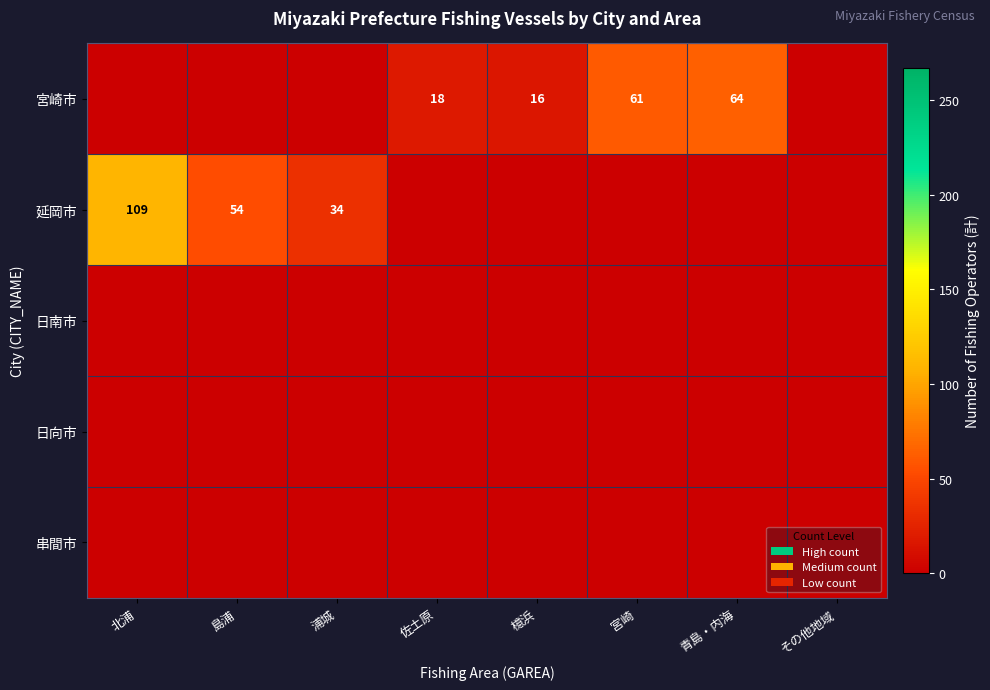

True or false: 宮崎市 has a value of 61 at 宮崎.

True